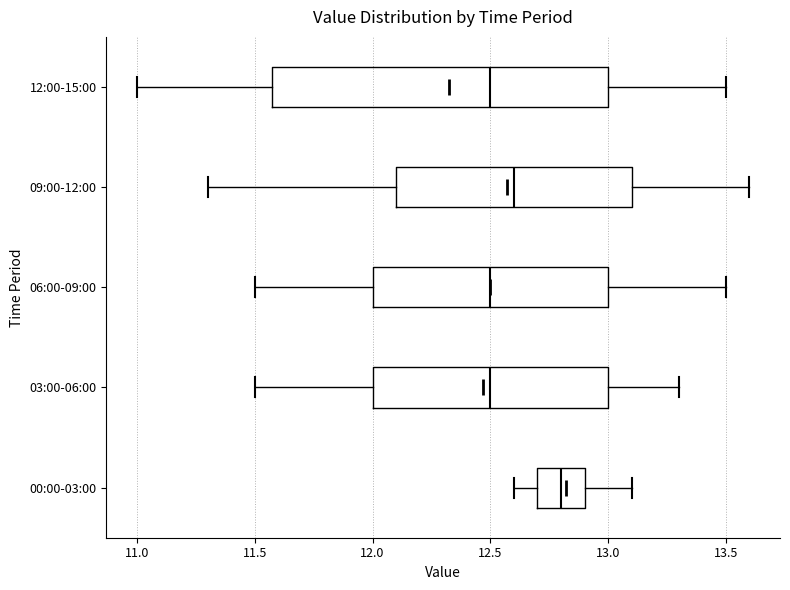

Reading bottom to top, transcribe this box plot: for each box, give where its median line is, the range the box spans, and where its two whiskers end, as read against the x-axis. The values are not printed on the chart, so give them approximately, as read against the axis.

00:00-03:00: median 12.8, box 12.7 to 12.9, whiskers 12.6 to 13.1
03:00-06:00: median 12.5, box 12.0 to 13.0, whiskers 11.5 to 13.3
06:00-09:00: median 12.5, box 12.0 to 13.0, whiskers 11.5 to 13.5
09:00-12:00: median 12.6, box 12.1 to 13.1, whiskers 11.3 to 13.6
12:00-15:00: median 12.5, box 11.6 to 13.0, whiskers 11.0 to 13.5